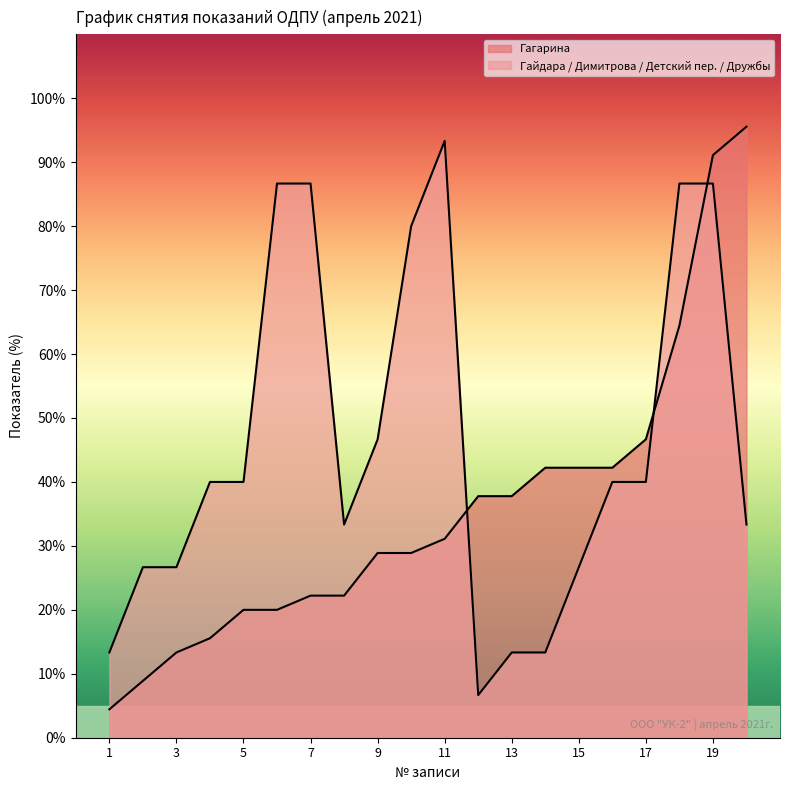

How many values in the Гайдара / Димитрова / Детский пер. / Дружбы series exceed 40?

7